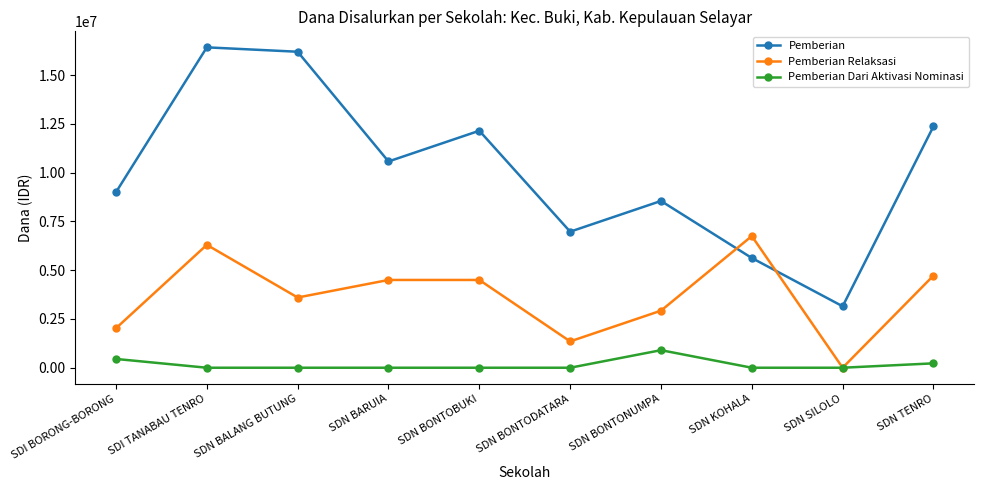

At how many categories does at least one series exceed 13056355?

2